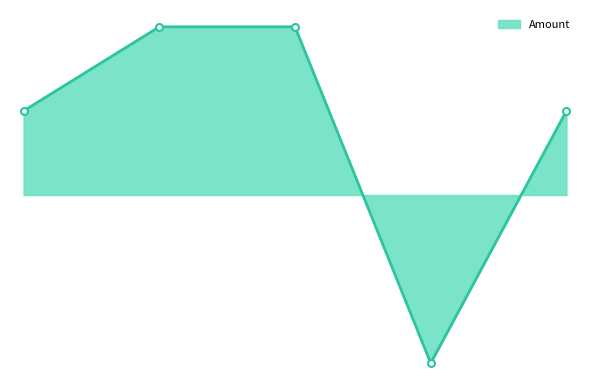

Does the chart have visible grid lines?

No